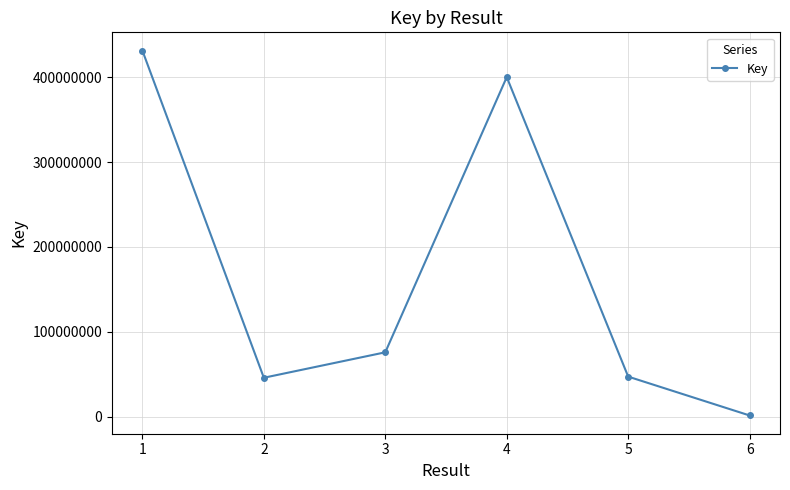

How many lines are shown in the chart?

1